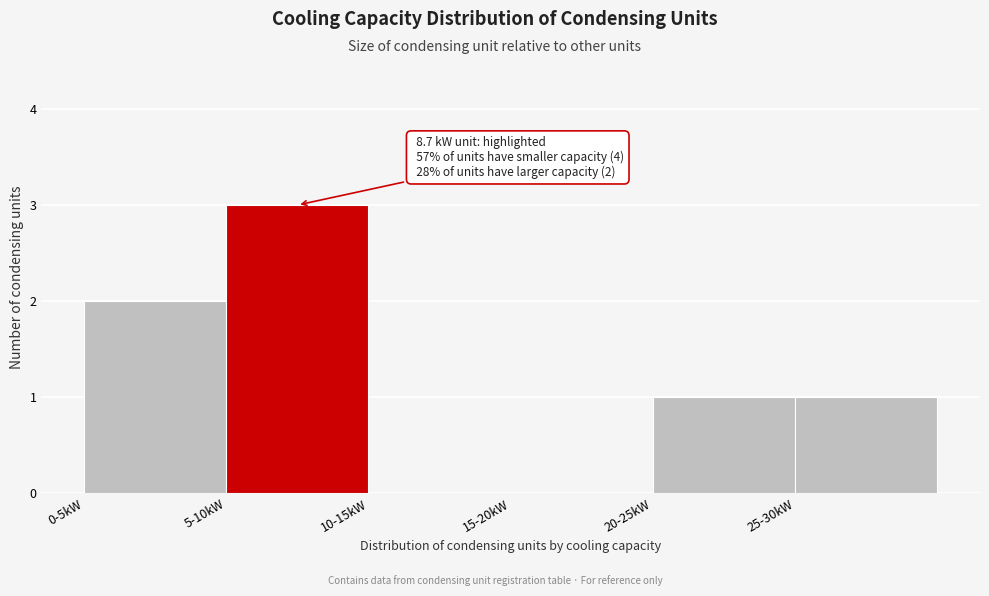

Reading left to right, what are all the values shown in this chart?

0-5kW=2	5-10kW=3	10-15kW=0	15-20kW=0	20-25kW=1	25-30kW=1